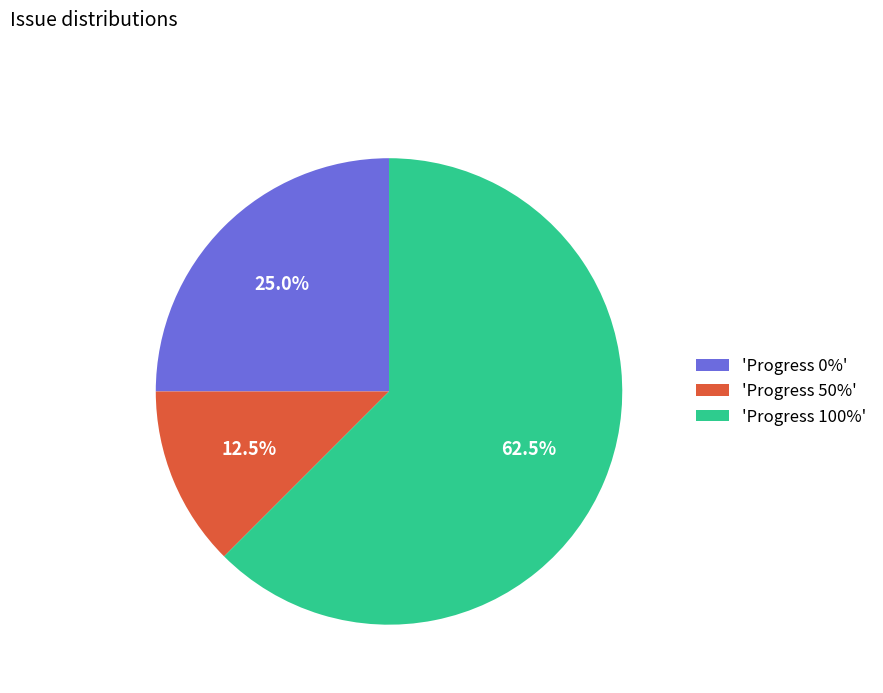

Does any single category account for the majority?

Yes